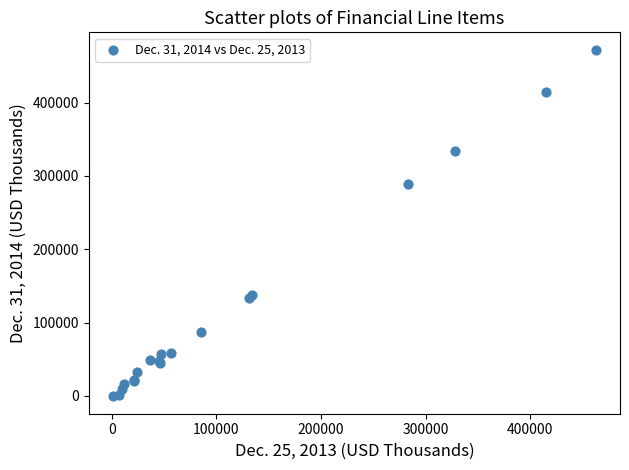

What Y value in the scatter plot is closest to 235841?

288808